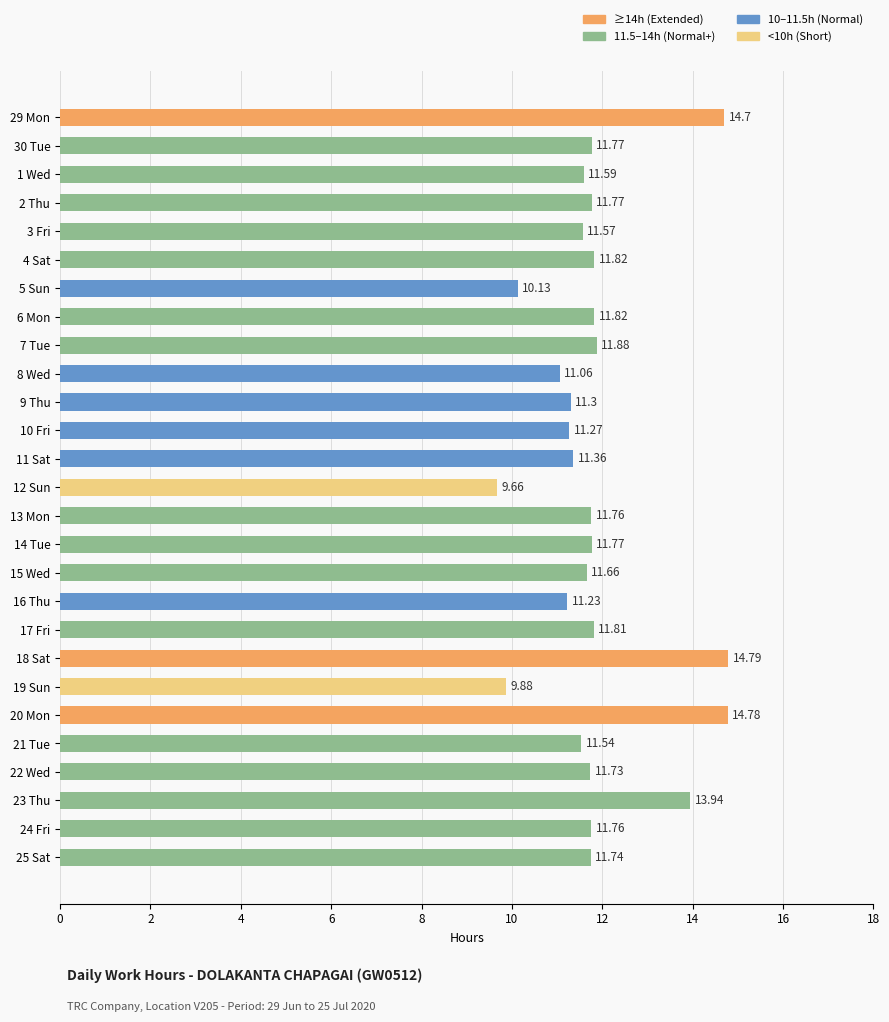

What is the change in value from 14 Tue to 23 Thu?

+2.2